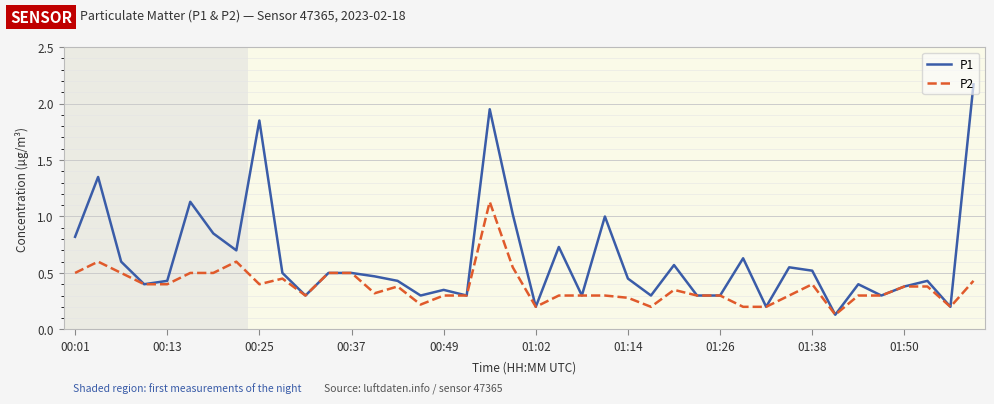

List the series in order of their peak value, lowest first.

P2, P1